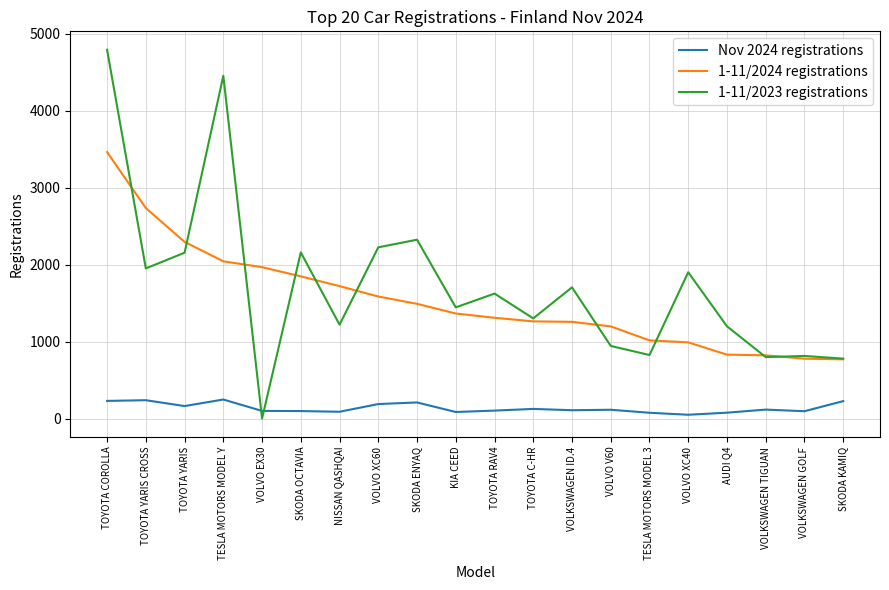

Where is 1-11/2023 registrations nearest to the value 2395?

SKODA ENYAQ